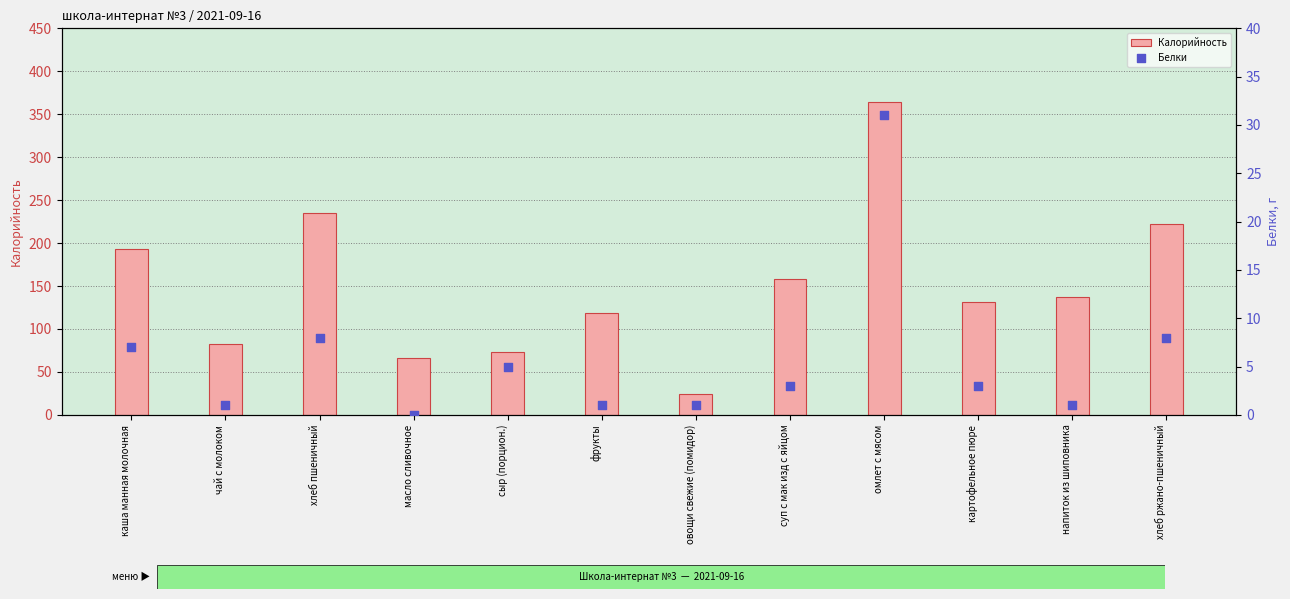

Which series reaches the minimum Y coordinate?

Белки